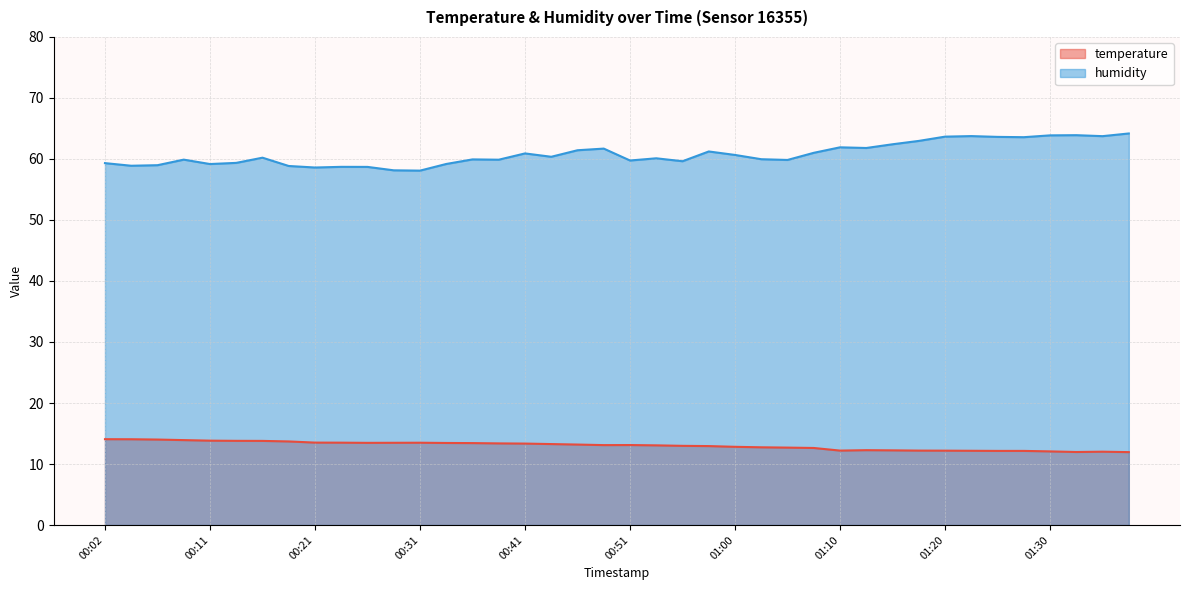

Where is temperature nearest to the value 13?

00:55